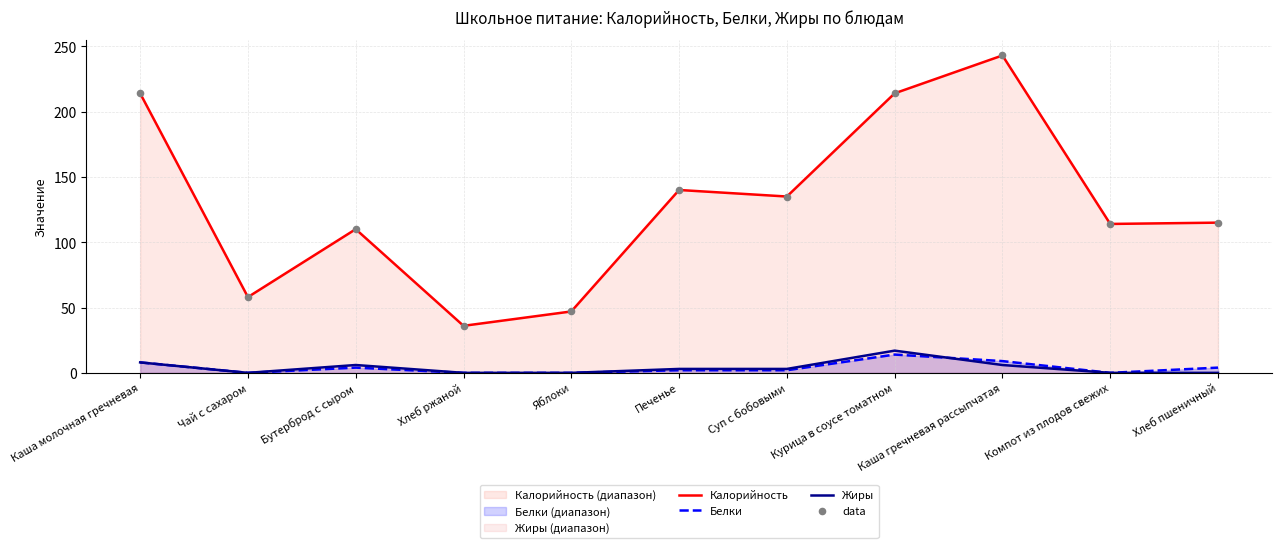

What is the total value across all series at Чай с сахаром?

58